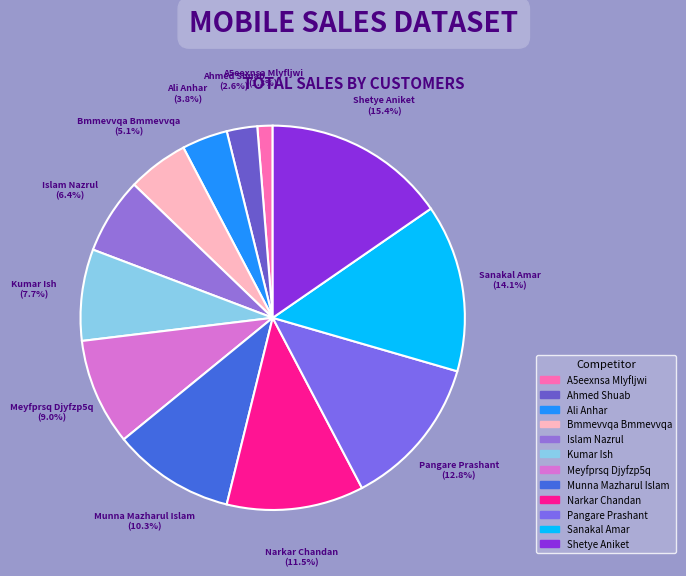

Approximately how many times larger is the value at Bmmevvqa Bmmevvqa compared to Sanakal Amar?

0.4